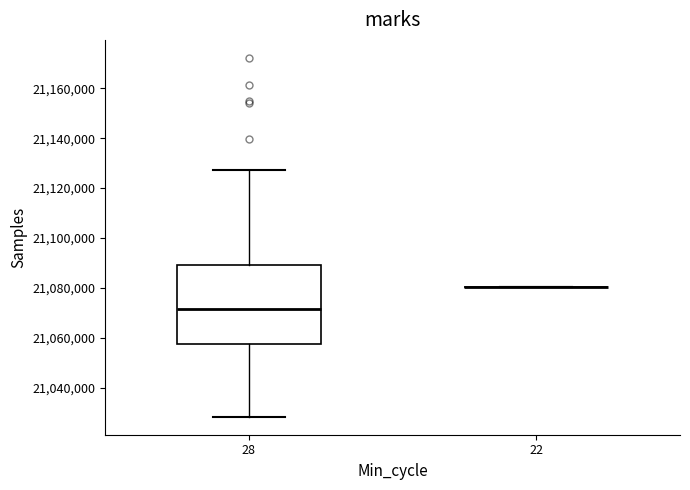

Reading left to right, transcribe this box plot: for each box, give where its median line is, the range the box spans, and where its two whiskers end, as read against the y-axis. The values are not printed on the chart, so give them approximately, as read against the axis.

28: median 21072000, box 21058000 to 21090000, whiskers 21028000 to 21128000
22: box collapsed to a line at 21080000, whiskers 21080000 to 21080000